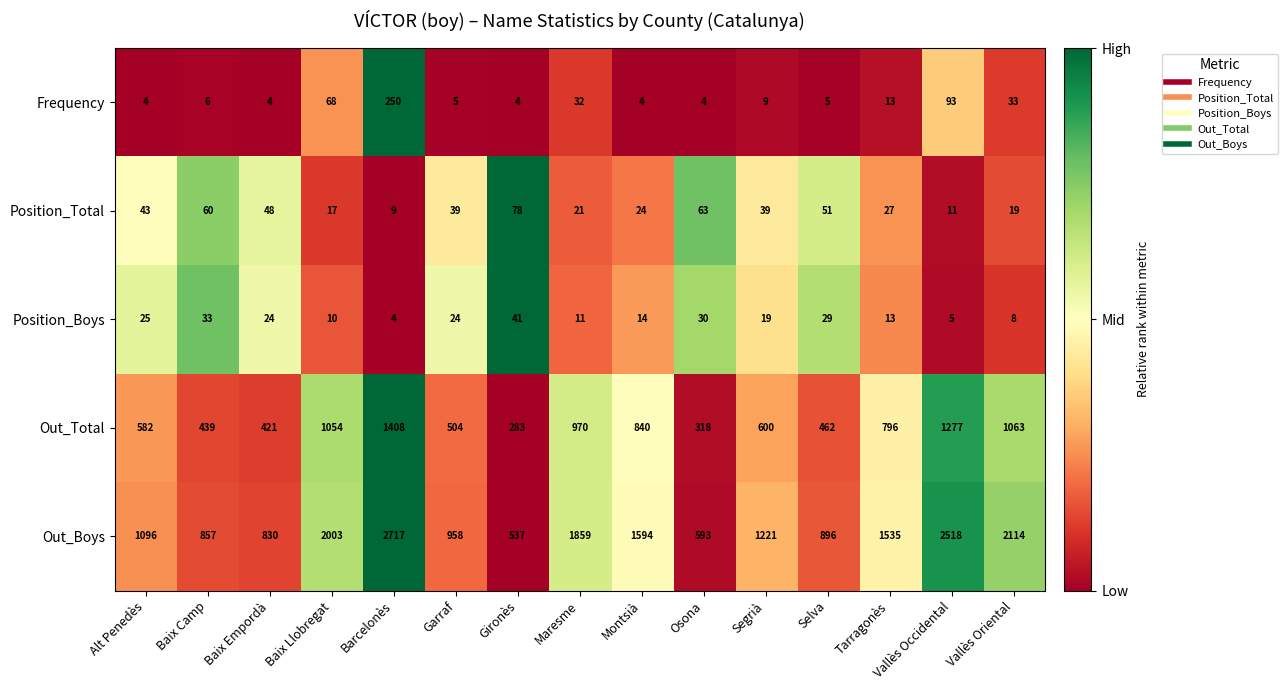

What is the approximate value of Position_Total at Montsià, to the nearest 10?

20